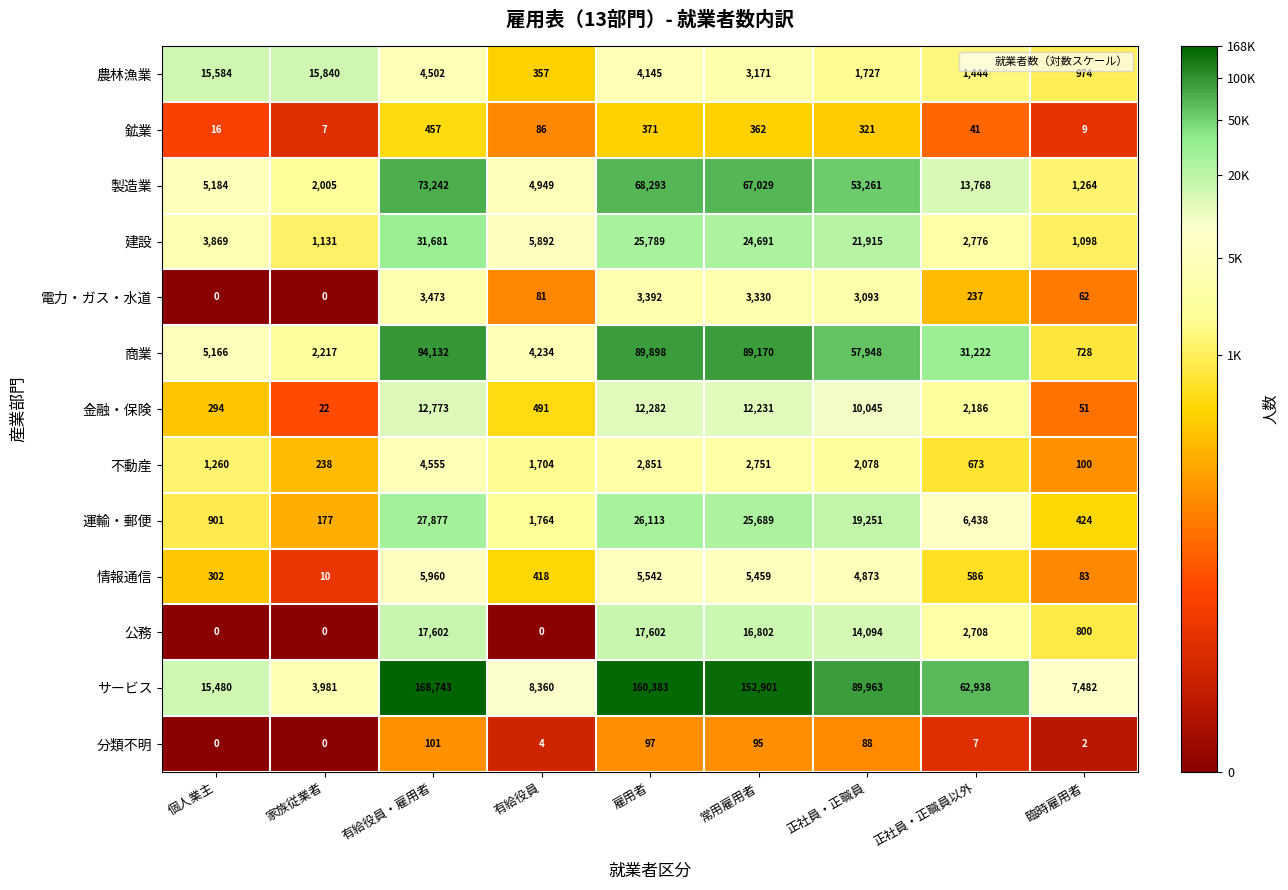

The 分類不明 series shows 124 at 正社員・正職員. True or false?

False